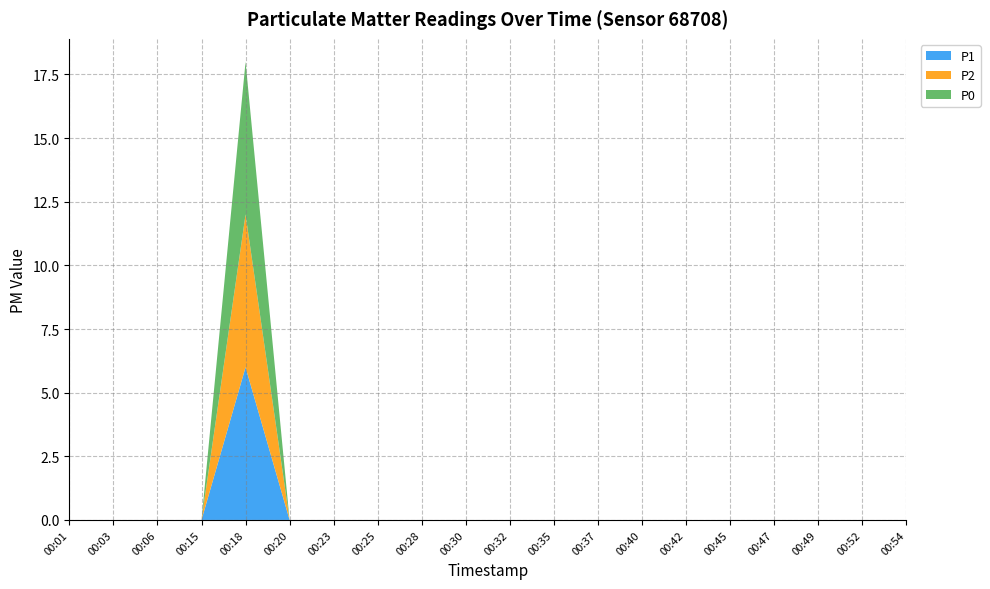

Reading right to left, what are all the values shown in this chart?

P1: 0	0	0	0	0	0	0	0	0	0	0	0	0	0	0	0	6	0	0	0
P2: 0	0	0	0	0	0	0	0	0	0	0	0	0	0	0	0	6	0	0	0
P0: 0	0	0	0	0	0	0	0	0	0	0	0	0	0	0	0	6	0	0	0